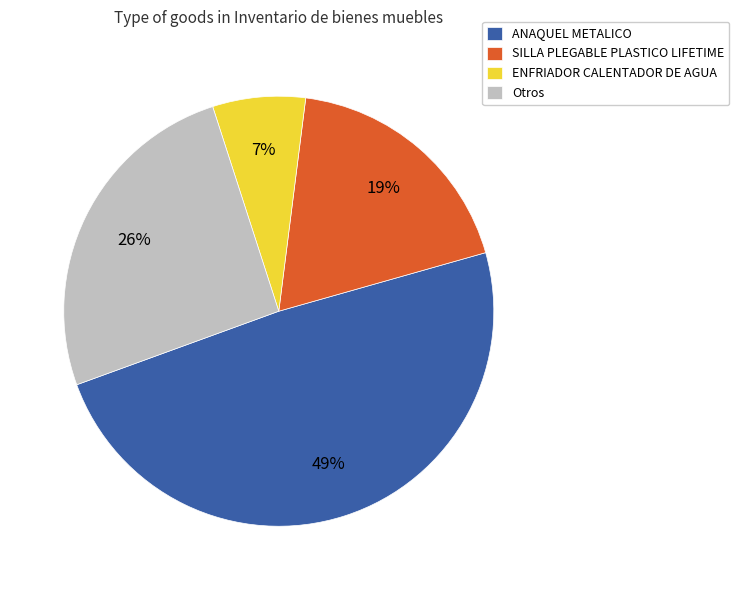

Rank the categories by value from highest to lowest.

ANAQUEL METALICO, Otros, SILLA PLEGABLE PLASTICO LIFETIME, ENFRIADOR CALENTADOR DE AGUA